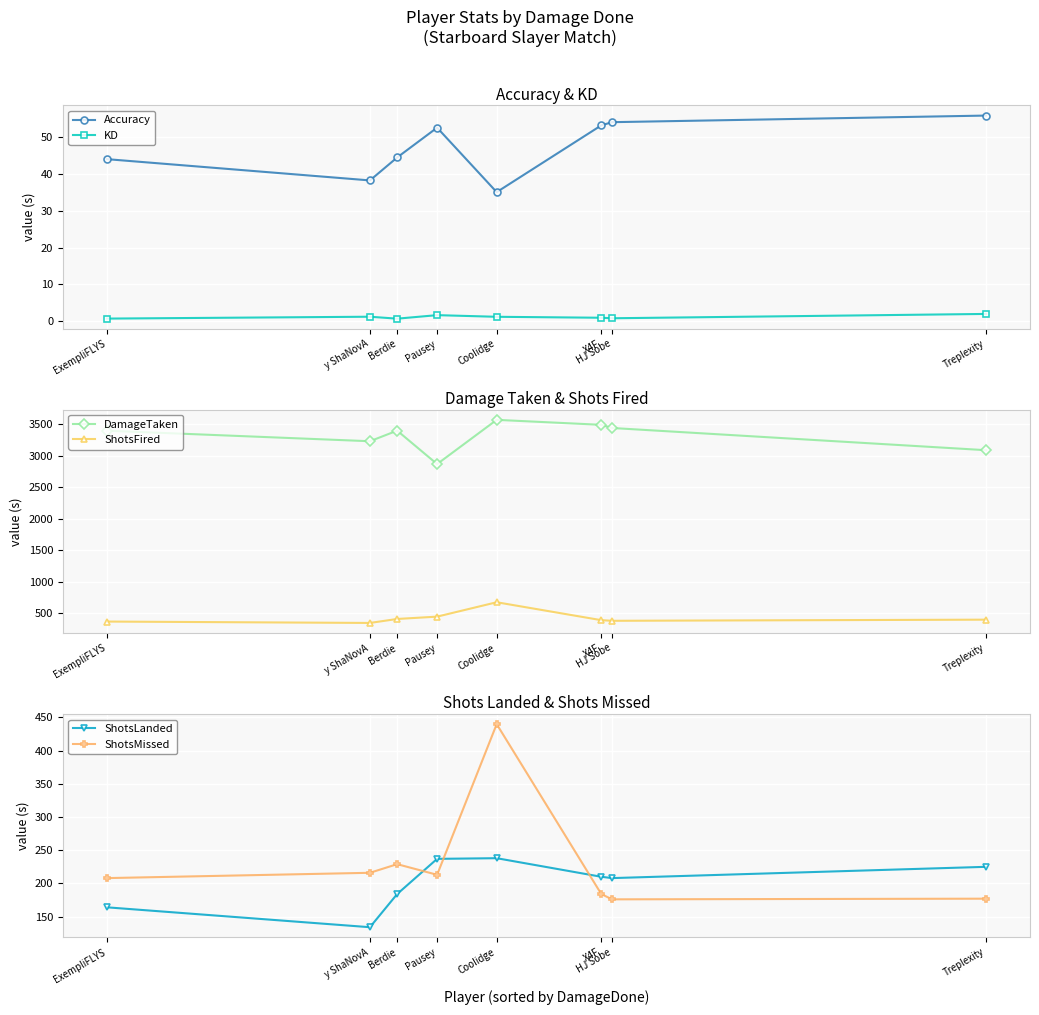

How many lines are shown in the chart?

6